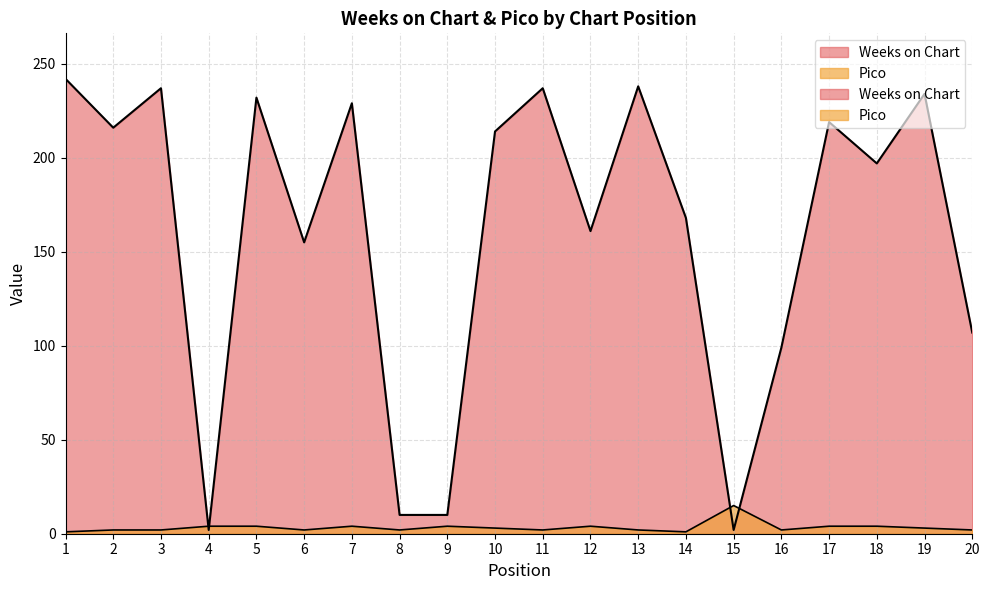

What value does the Weeks on Chart series have at 13?

238